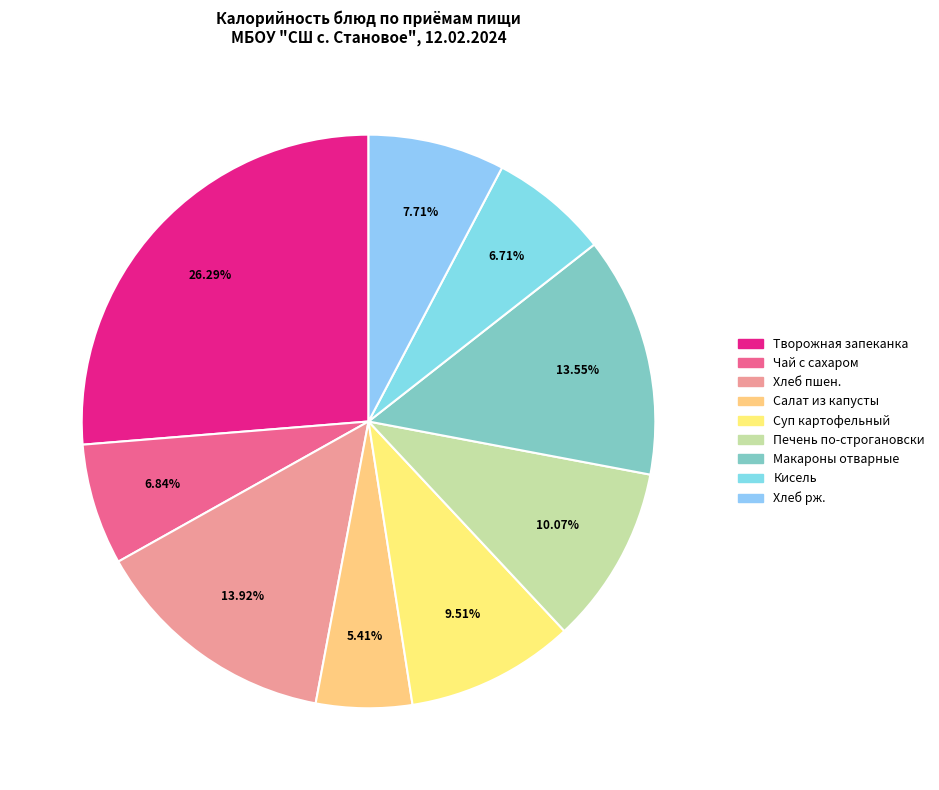

The Макароны отварные slice represents 14% of the pie. True or false?

True